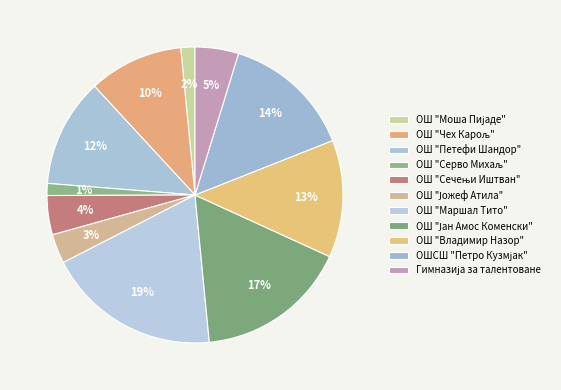

Rank the categories by value from lowest to highest.

ОШ "Серво Михаљ", ОШ "Моша Пијаде", ОШ "Јожеф Атила", ОШ "Сечењи Иштван", Гимназија за талентоване, ОШ "Чех Карољ", ОШ "Петефи Шандор", ОШ "Владимир Назор", ОШСШ "Петро Кузмјак", ОШ "Јан Амос Коменски", ОШ "Маршал Тито"